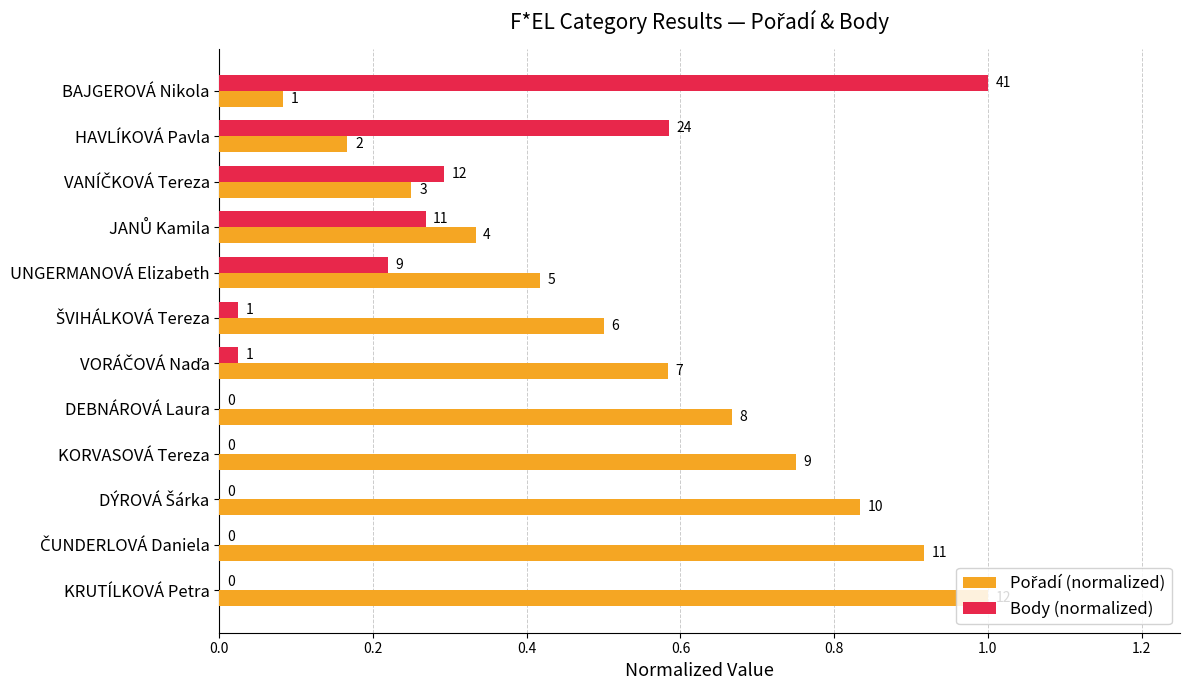

How many positive values does the Body (normalized) series have?

7